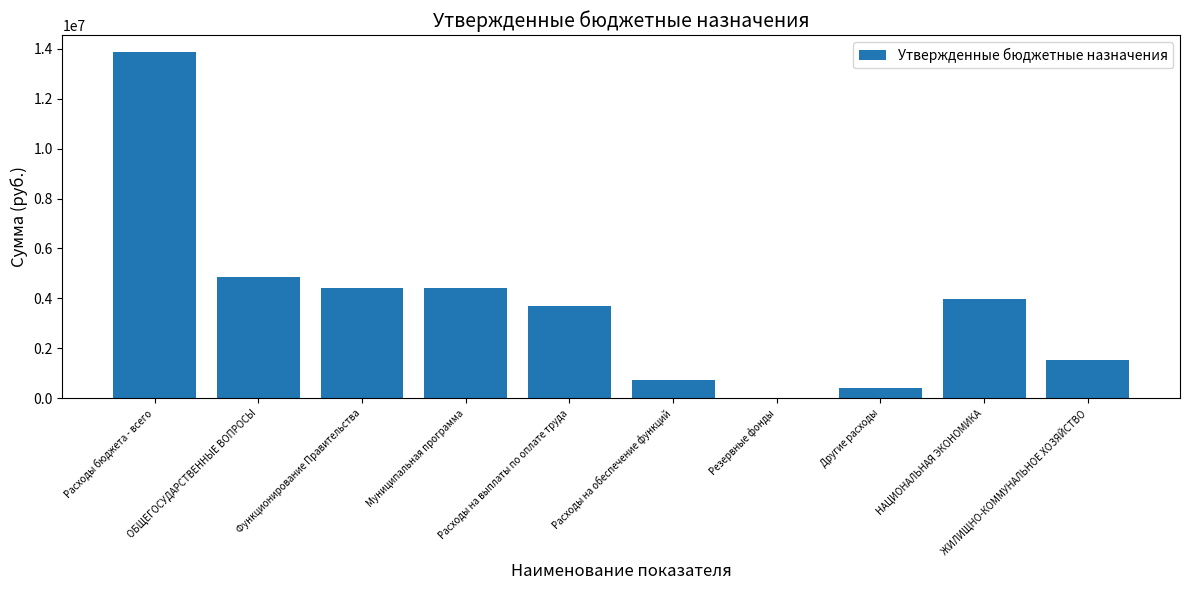

What is the maximum value shown in the chart?

13847700